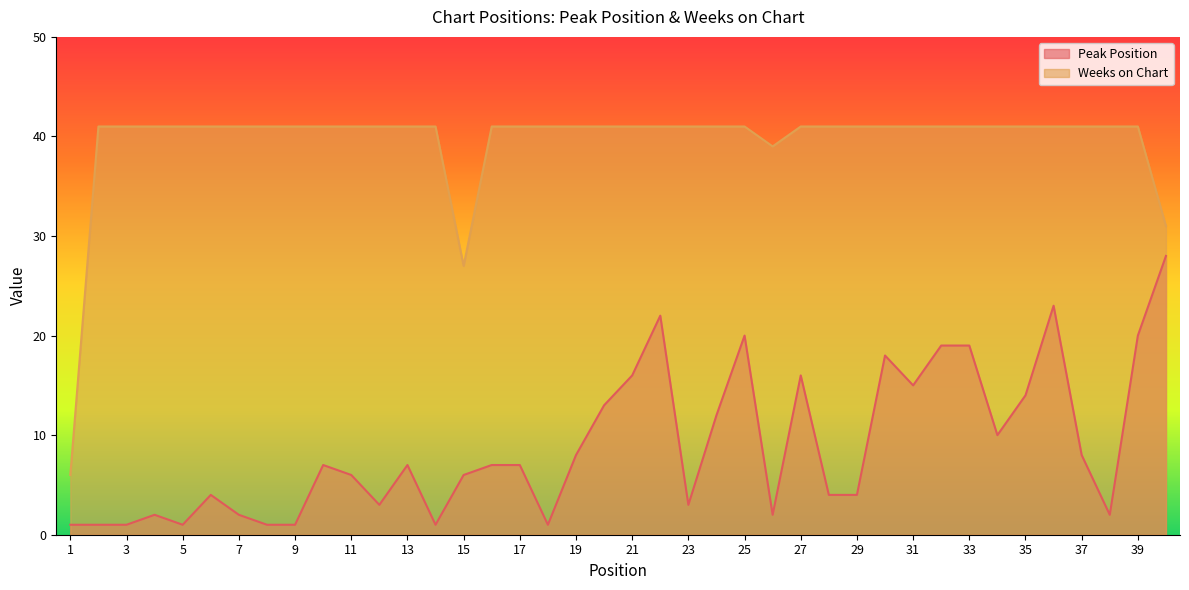

True or false: Peak Position and Weeks on Chart intersect in this chart.

False